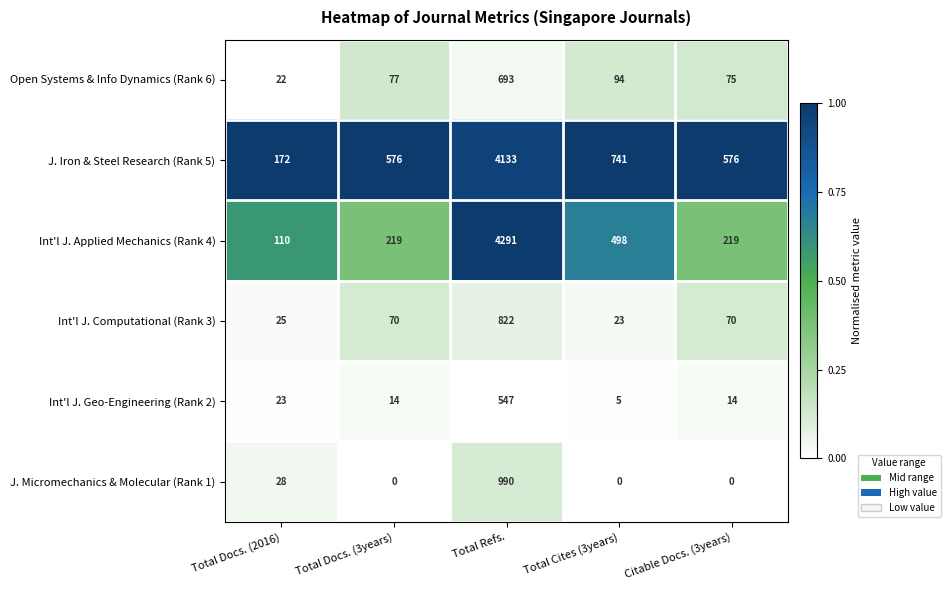

At which label does Int'l J. Geo-Engineering (Rank 2) reach its peak?

Total Refs.